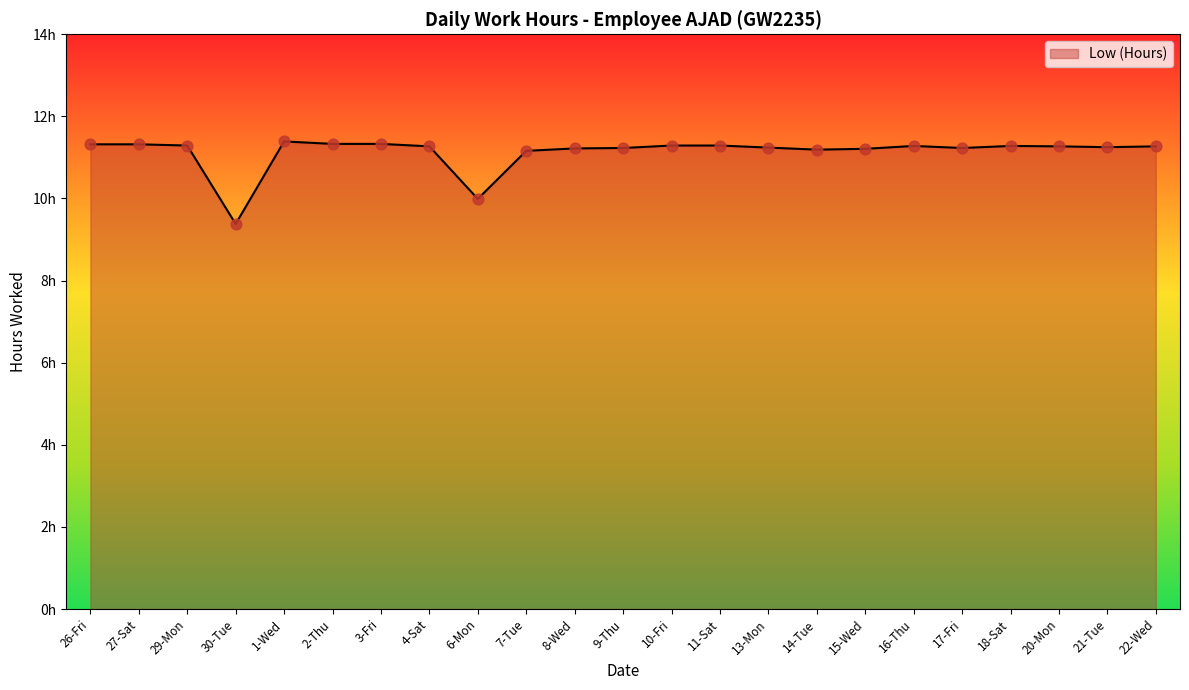

Which has a higher value, 10-Fri or 20-Mon?

10-Fri